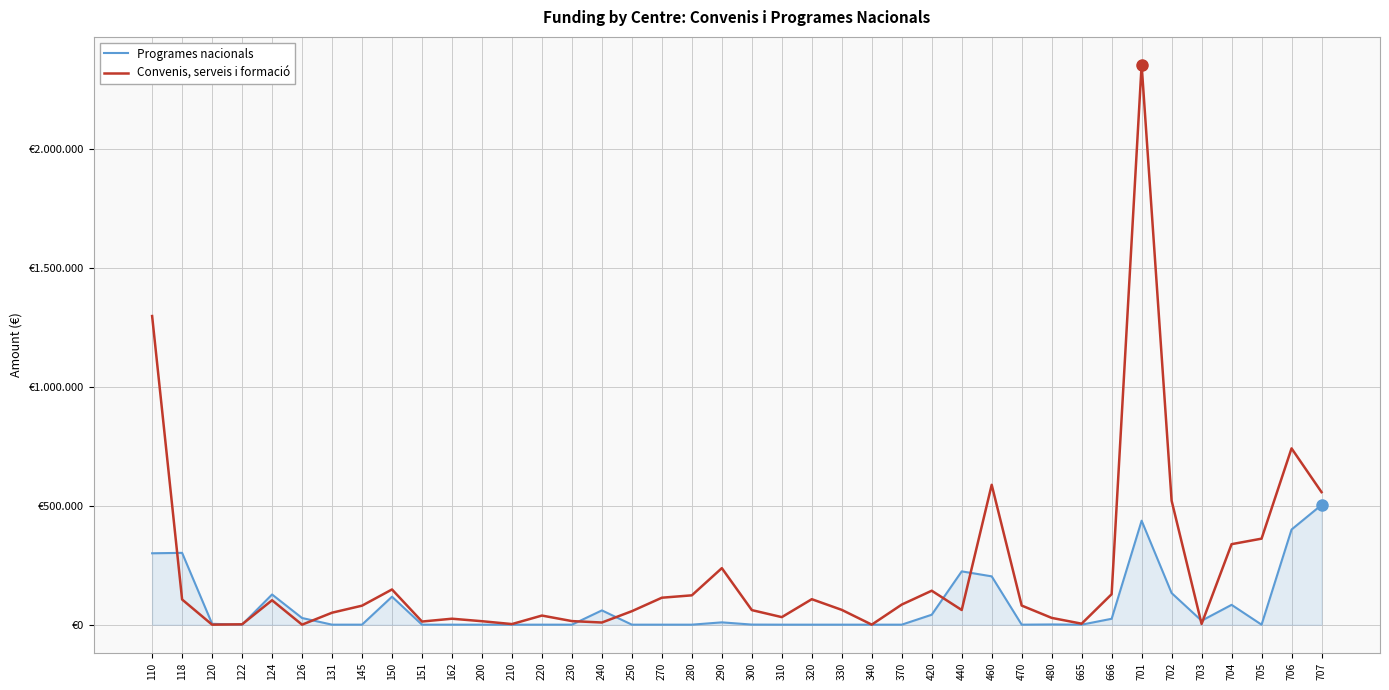

What are all the series names shown in the legend?

Programes nacionals, Convenis, serveis i formació